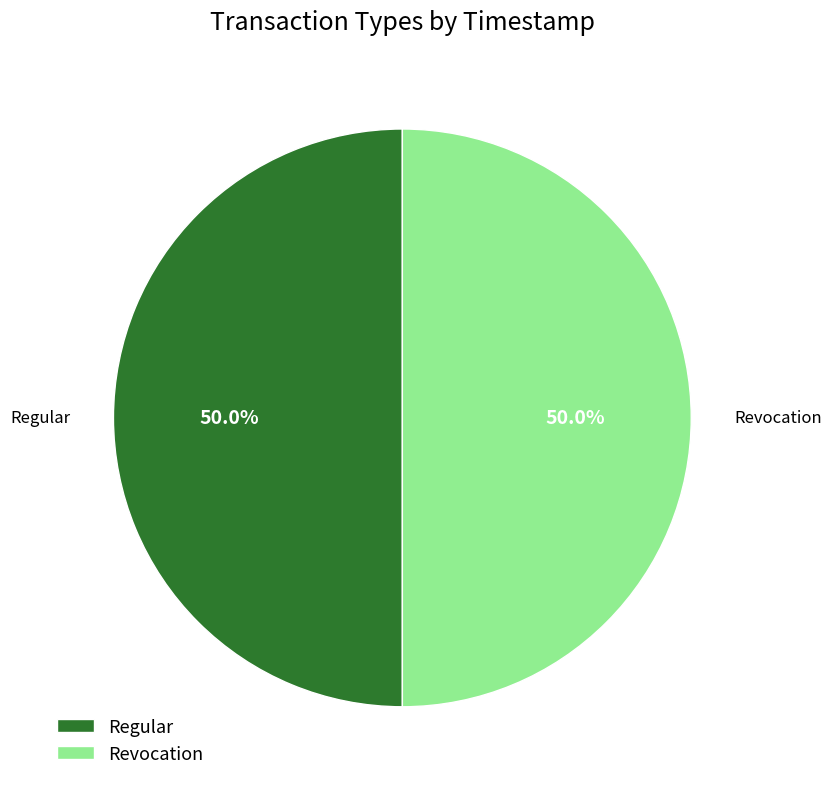

What percentage is NOT represented by Regular?

50.0%